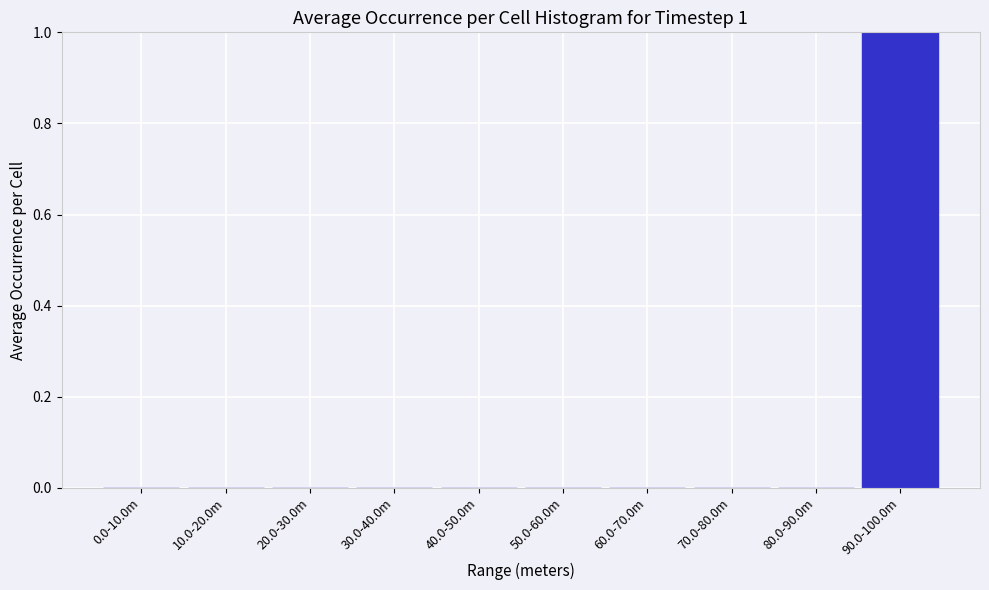

Reading left to right, transcribe all the data shown in this chart.

0.0-10.0m=0	10.0-20.0m=0	20.0-30.0m=0	30.0-40.0m=0	40.0-50.0m=0	50.0-60.0m=0	60.0-70.0m=0	70.0-80.0m=0	80.0-90.0m=0	90.0-100.0m=1